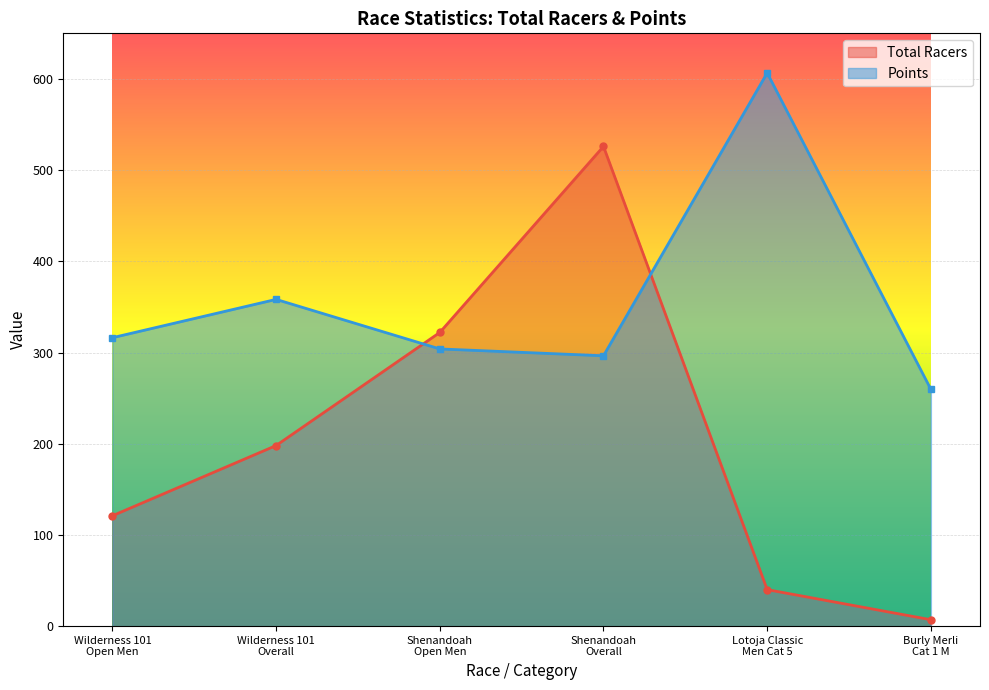

At how many categories does at least one series exceed 223?

6